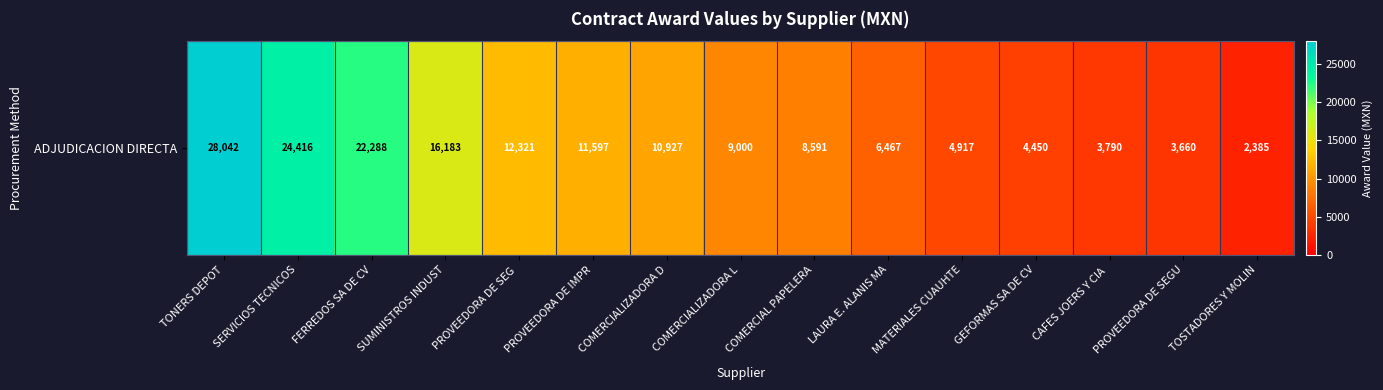

Which category has the highest value across all series?

TONERS DEPOT